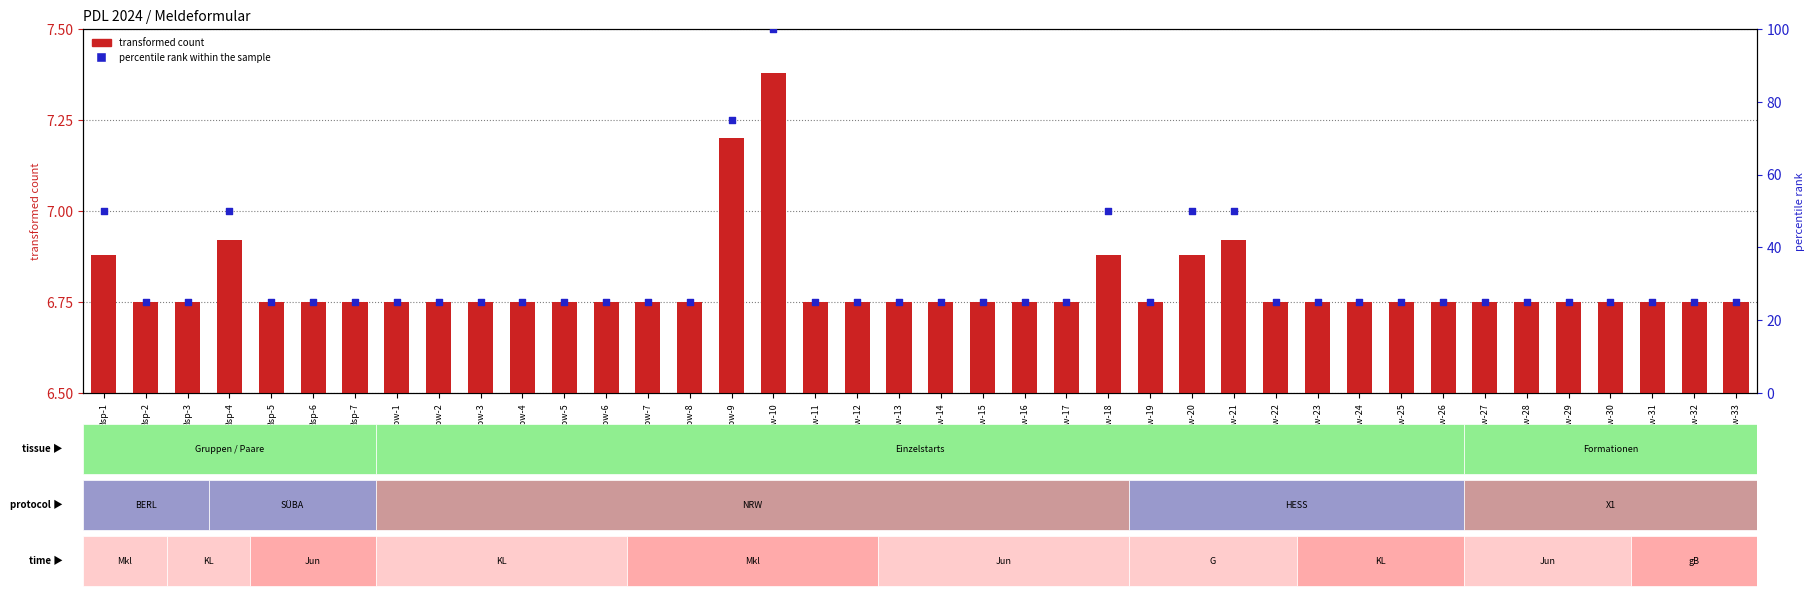

At how many categories does at least one series exceed 68?

2